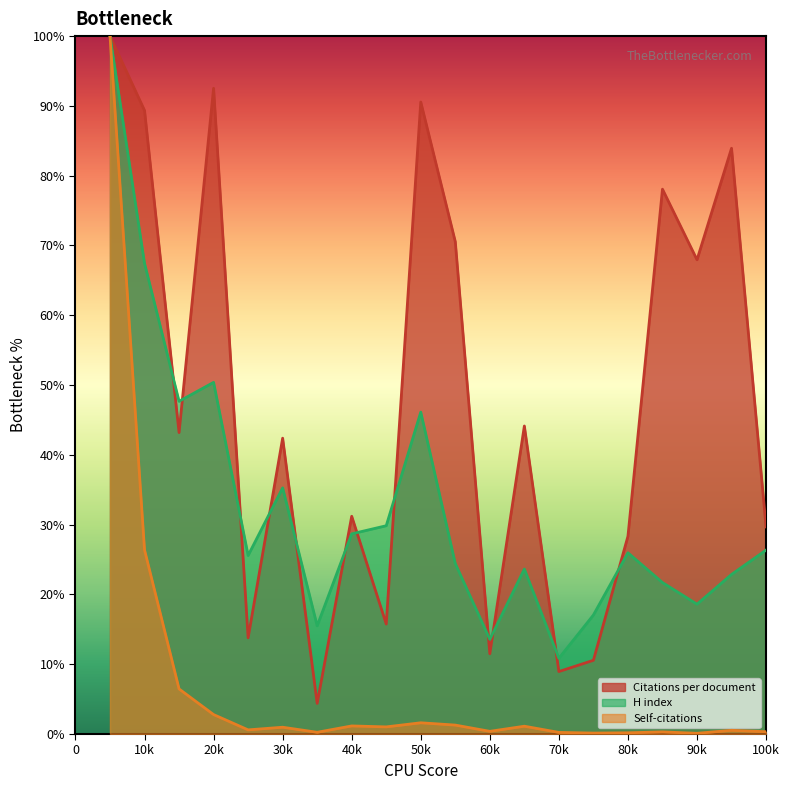

Does the chart display data point markers on the line(s)?

No